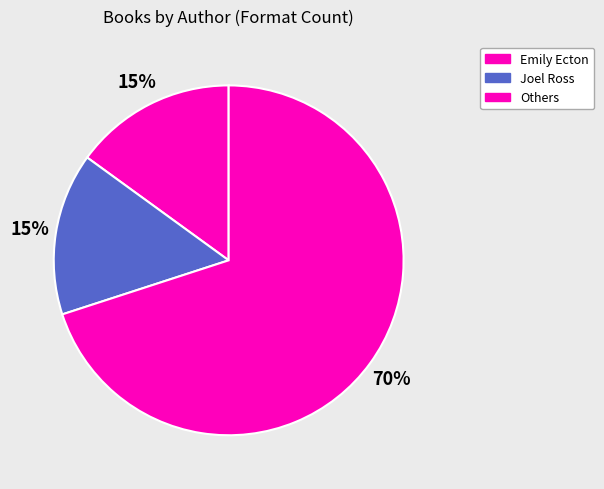

How many segments does this pie chart have?

3